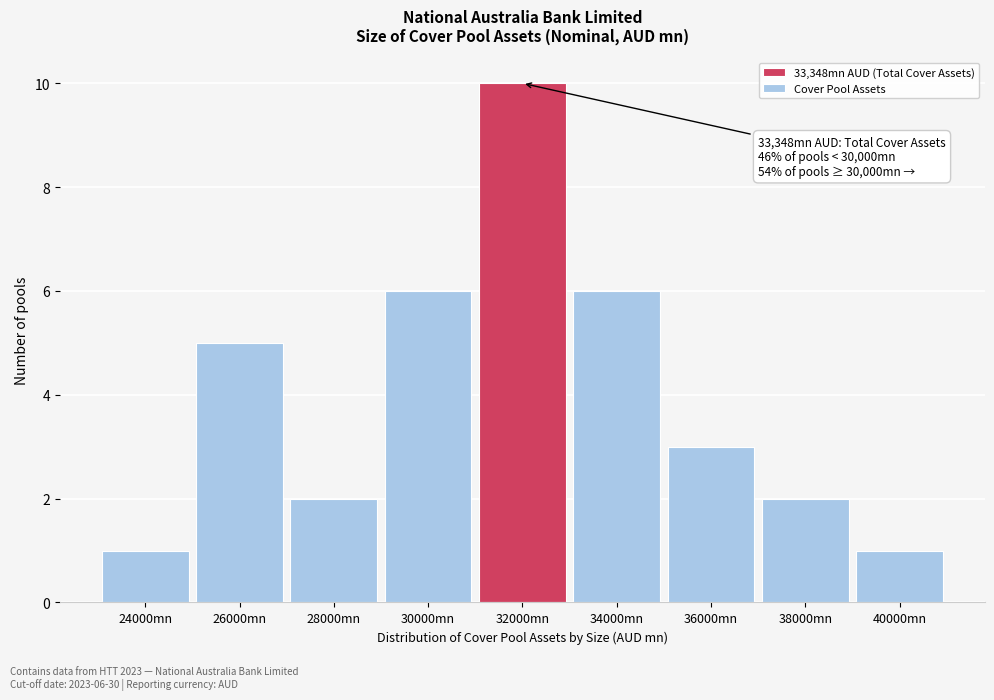

Reading left to right, what are all the values shown in this chart?

1	5	2	6	10	6	3	2	1